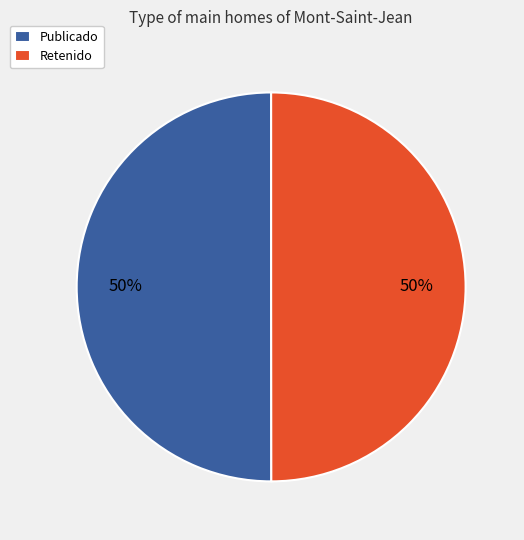

Is it true that Publicado is 50% of the pie?

True